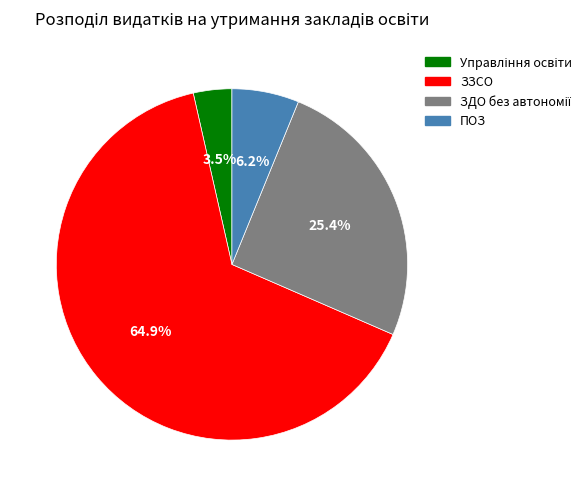

The ПОЗ slice represents 1% of the pie. True or false?

False